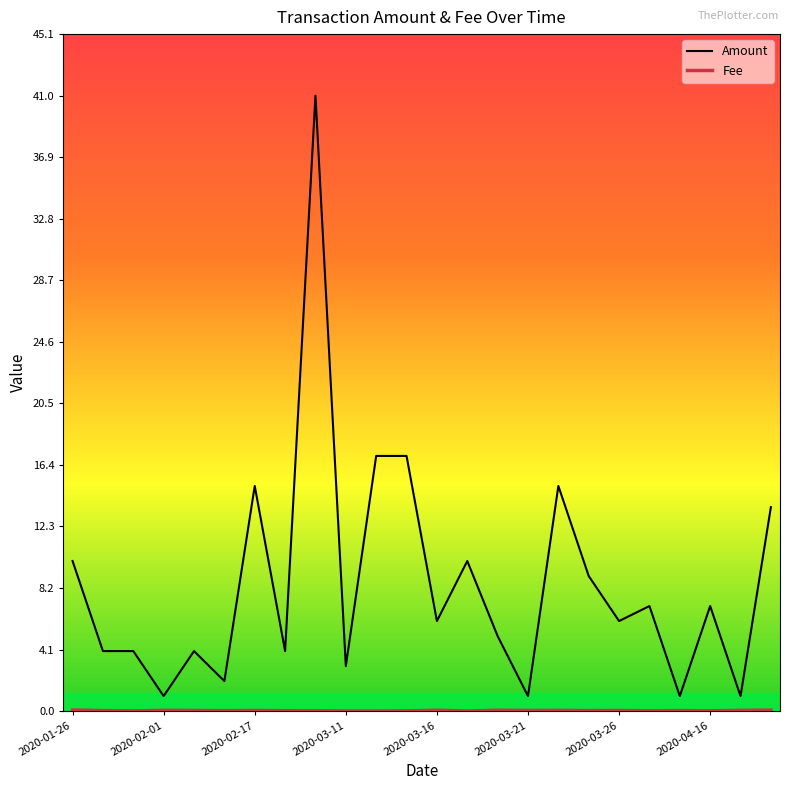

True or false: Amount has more than 2 interior local peaks.

True